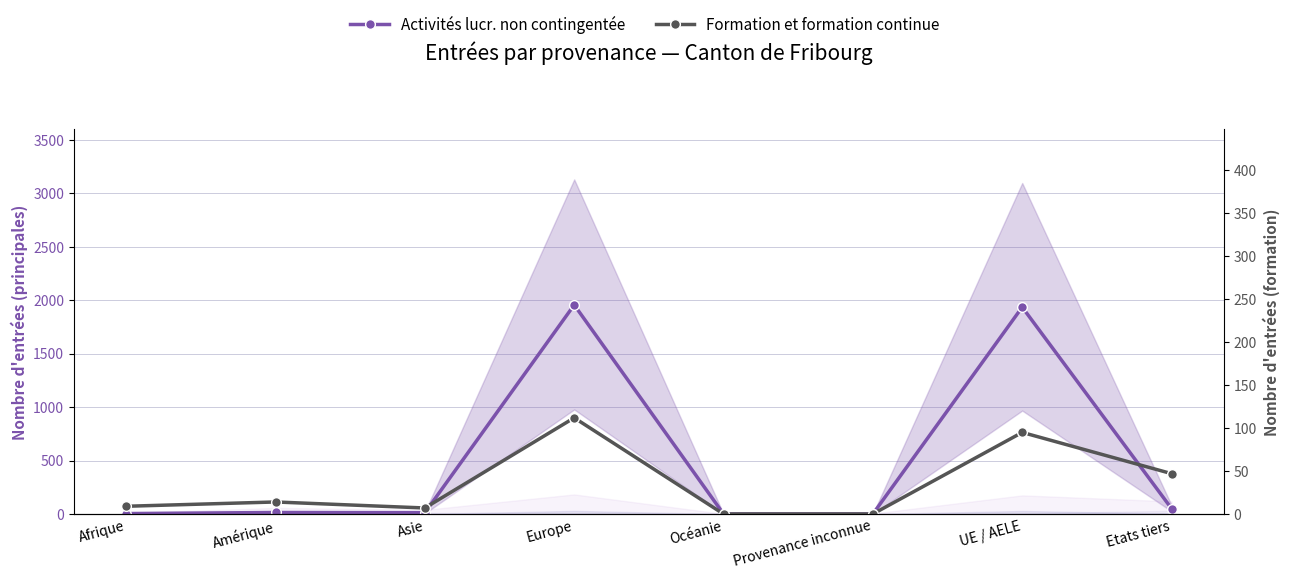

What is the label of the 6th point from the right?

Asie